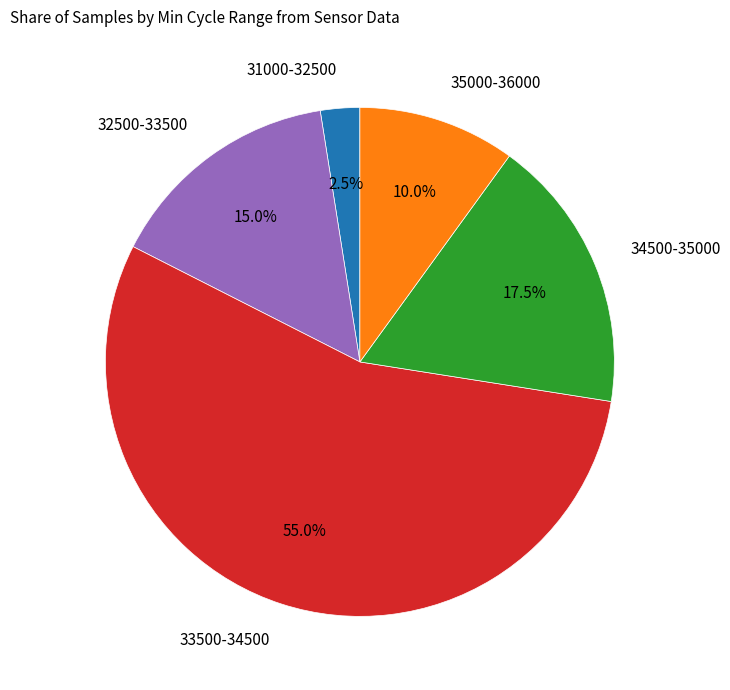

Between 35000-36000 and 33500-34500, which is larger?

33500-34500